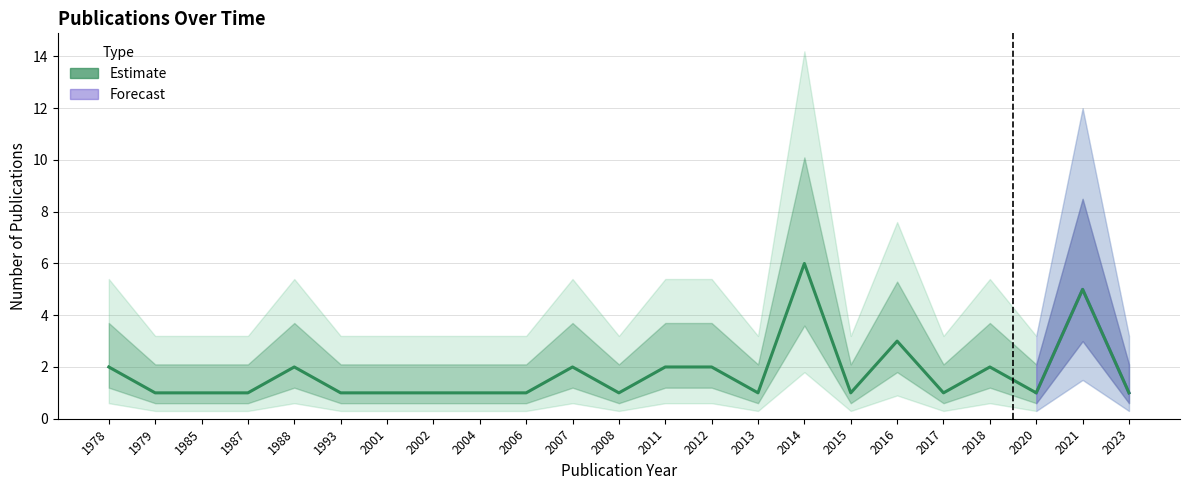

The chart shows a value of 5 at 2021. True or false?

True